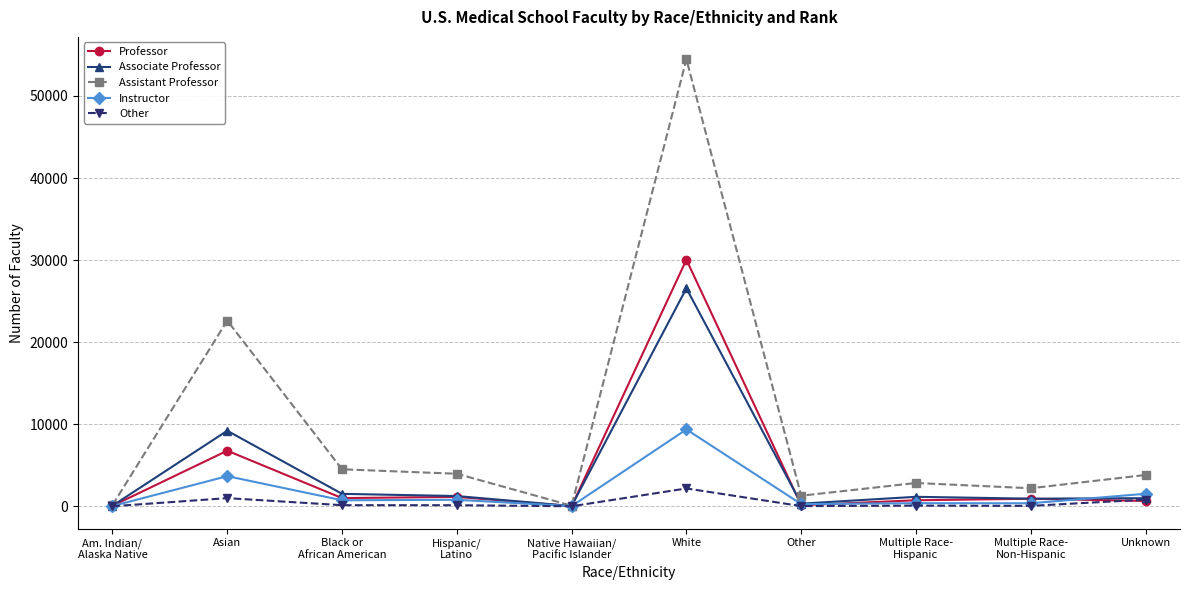

What is the average value of the Other series?

443